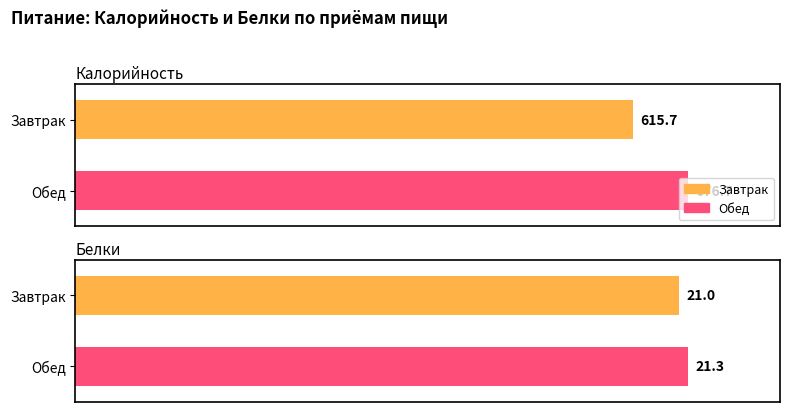

Which label corresponds to the largest value in the chart?

Обед